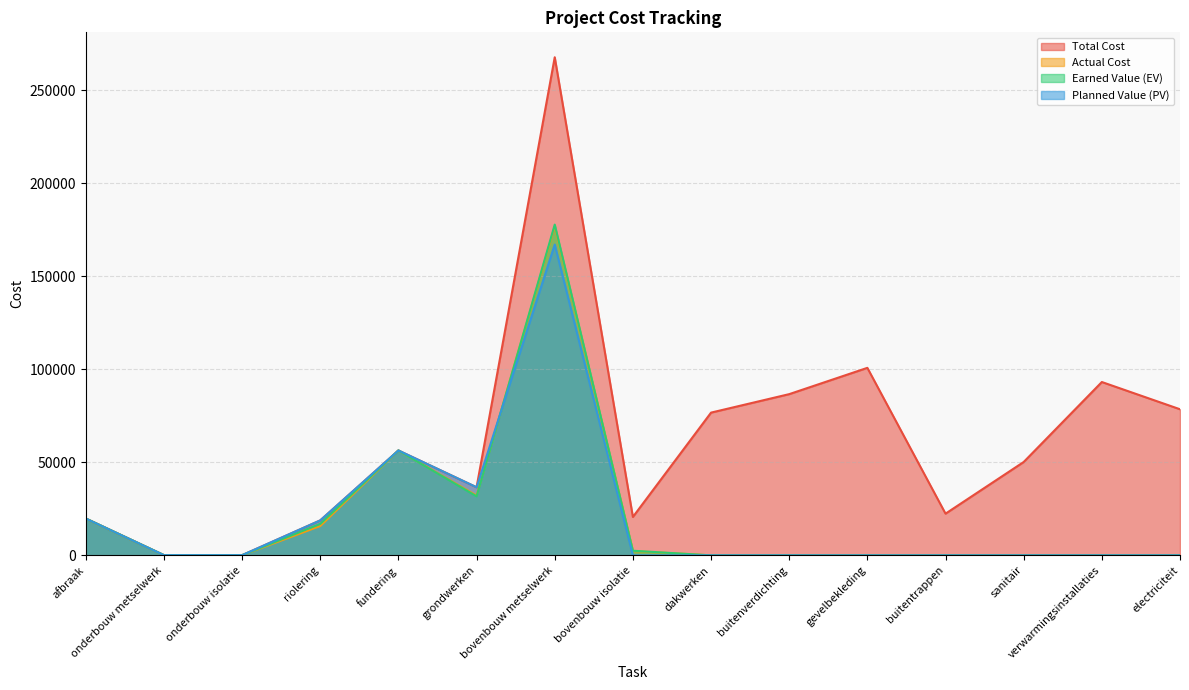

At which label is Planned Value (PV) closest to 83547?

fundering